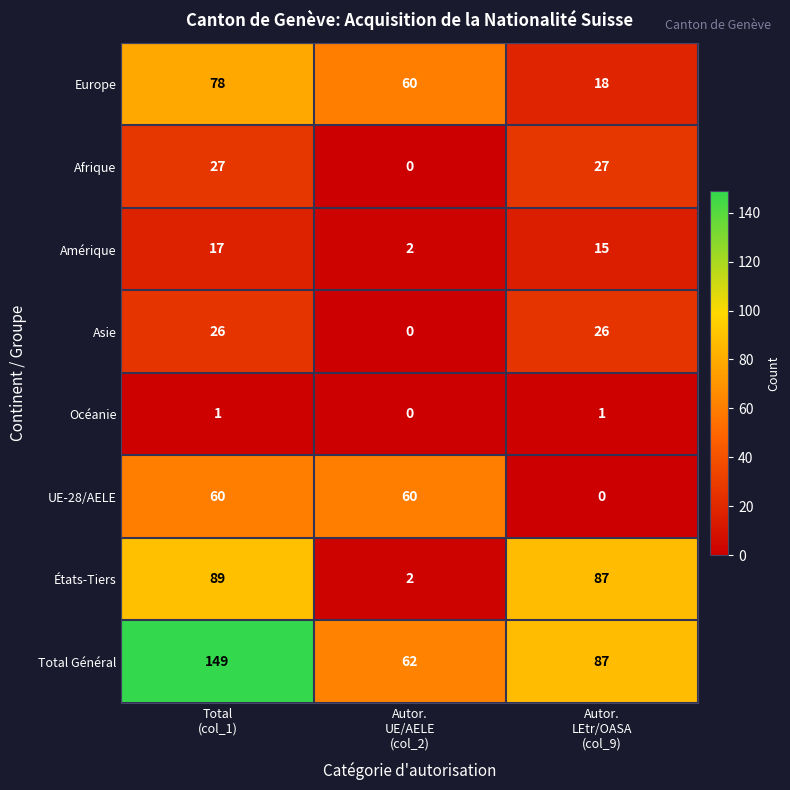

What is the sum of all Europe values?

156